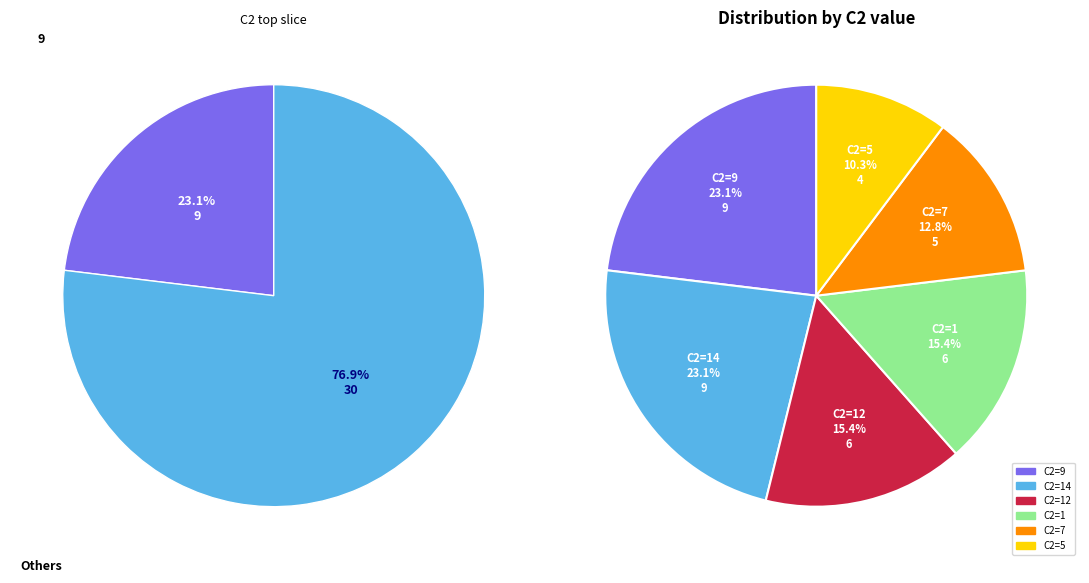

Which category has the smallest portion of the pie?

9